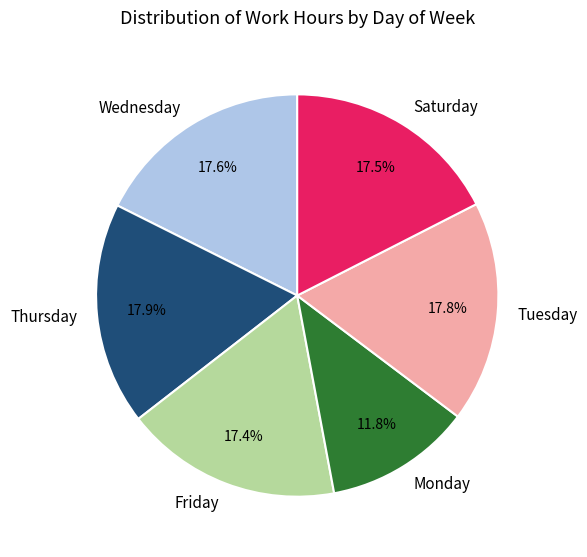

Is there a majority slice in this chart?

No